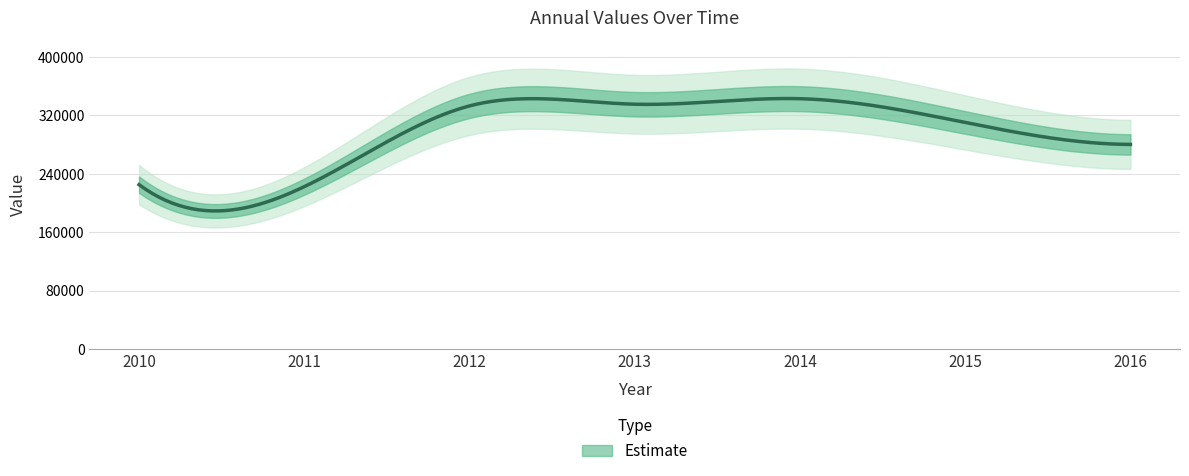

At which label does the data first exceed 310427?

2012